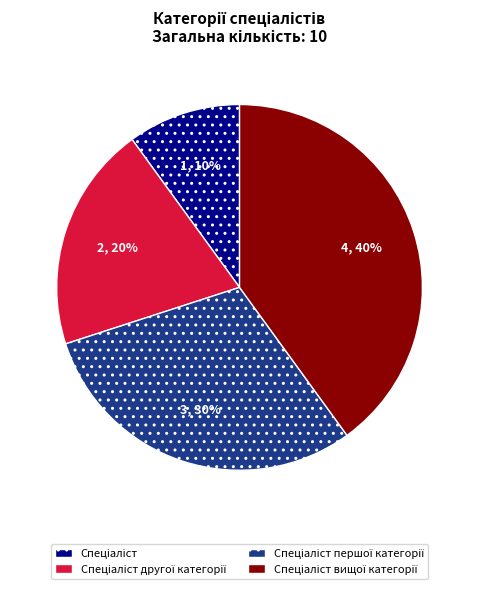

To the nearest percent, what is the average slice percentage?

25%